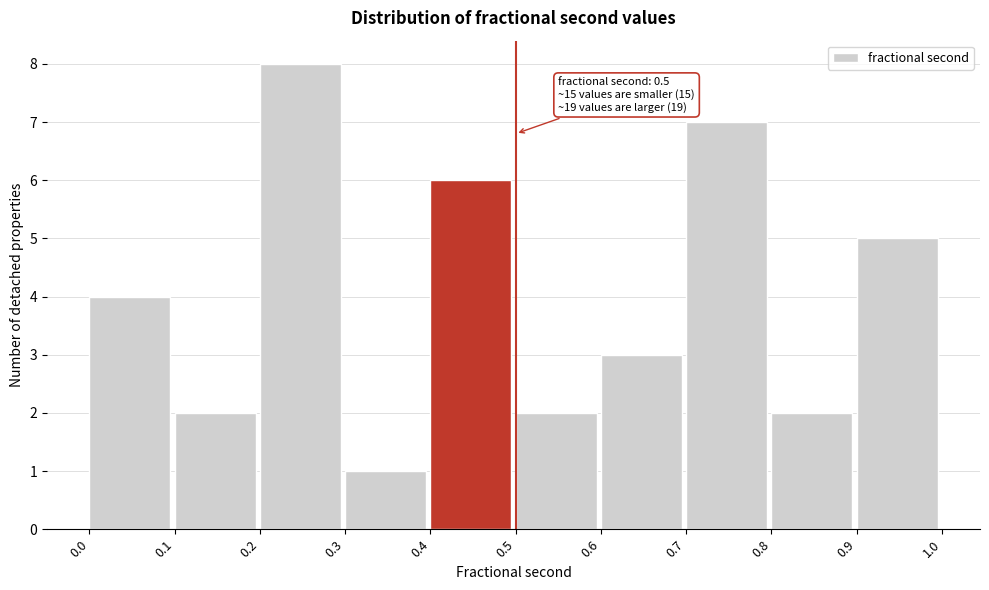

Over which range of the x-axis is the bar tallest?

0.2 to 0.3